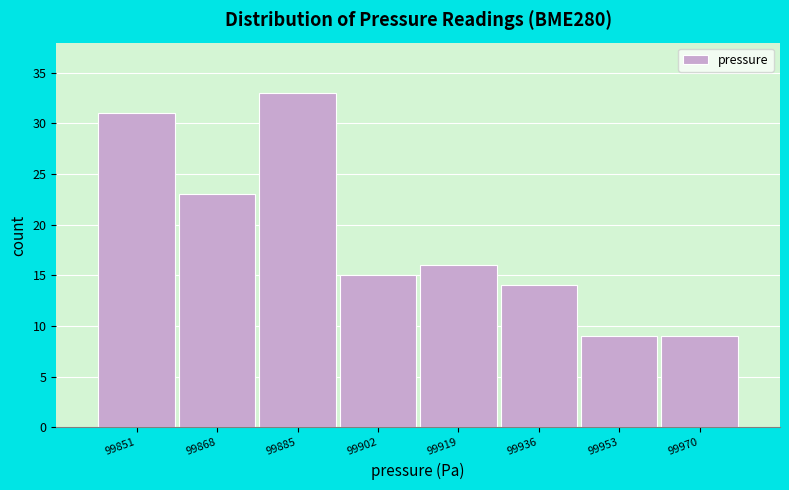

Reading left to right, list all the values displayed in this chart.

99851=31	99868=23	99885=33	99902=15	99919=16	99936=14	99953=9	99970=9